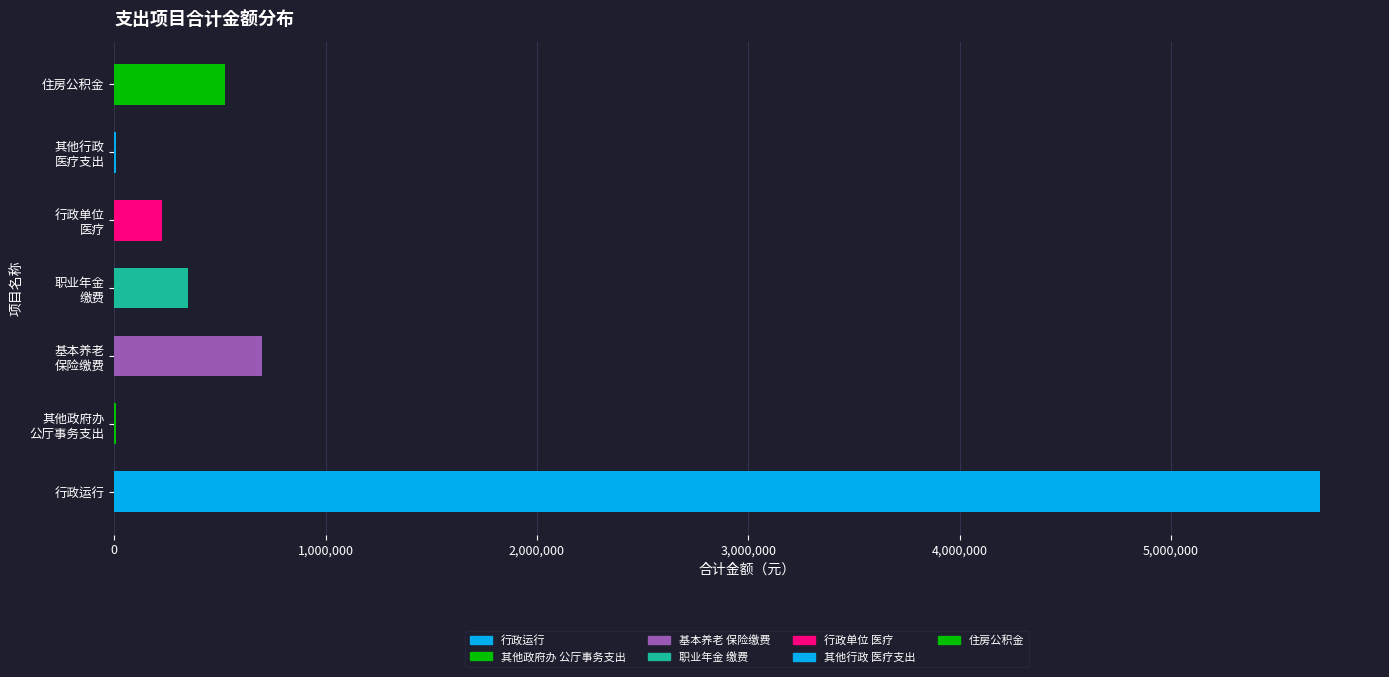

What is the maximum value shown in the chart?

5704707.4